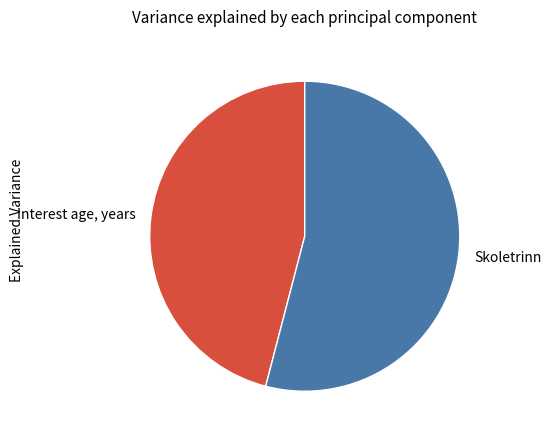

What is the smallest slice in the pie chart?

Interest age, years